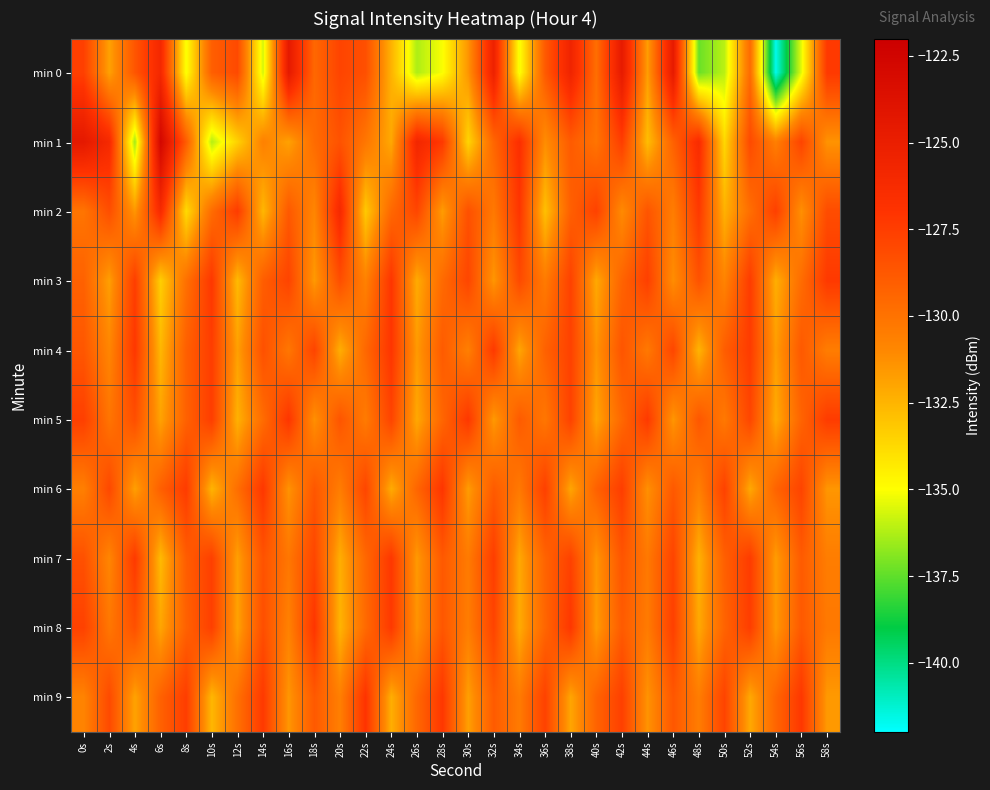

What is the total value across all series at 28s?

-1293.8